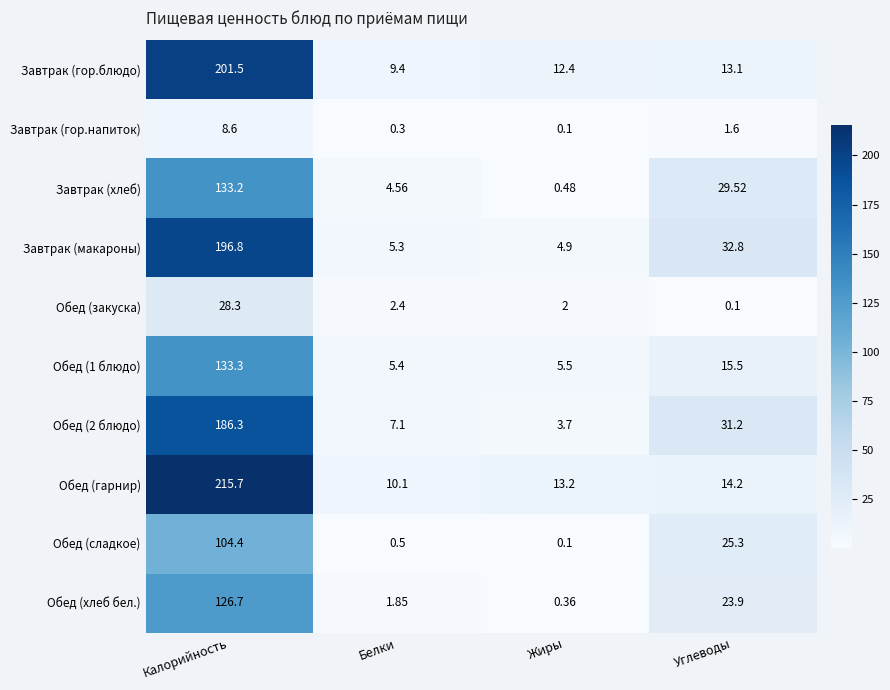

Which series changed the most between Белки and Жиры?

Завтрак (хлеб)